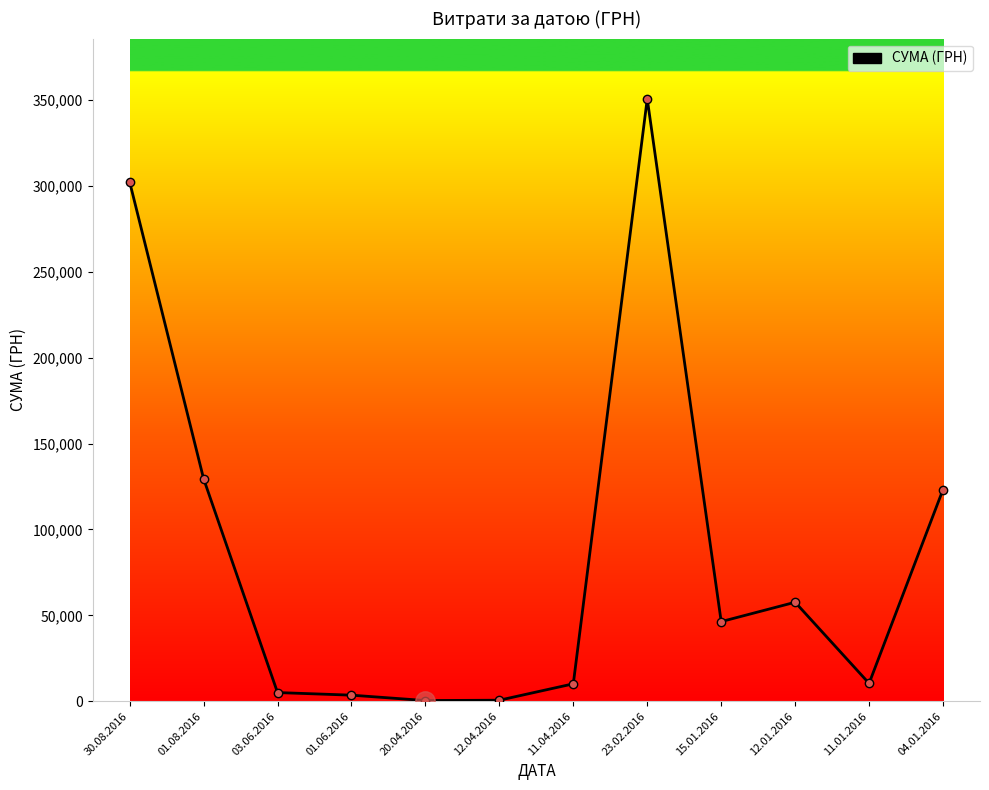

What is the average value?

86682.6